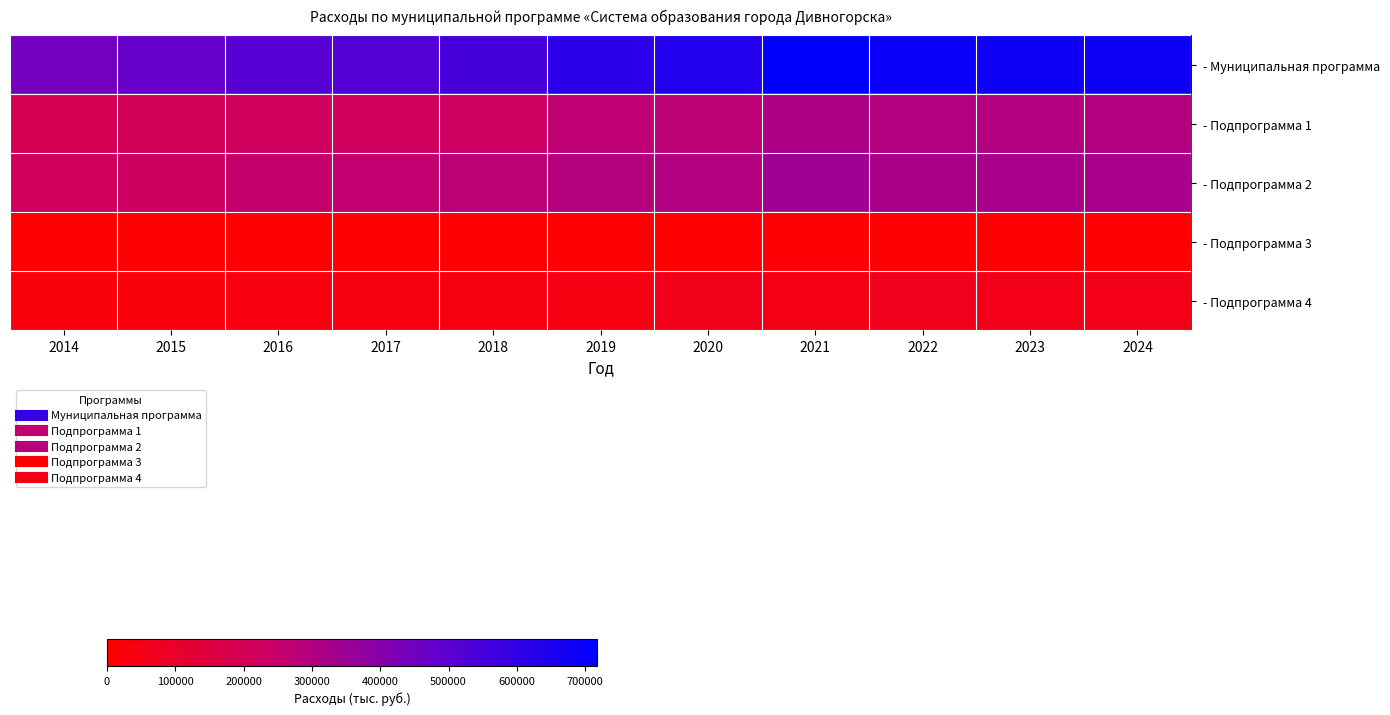

What is the difference between the highest and lowest values at 2019?

605995.5